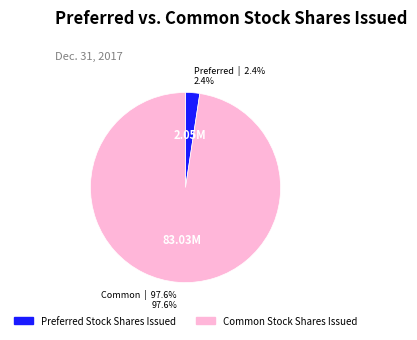

To the nearest percent, what portion does Preferred Stock Shares Issued represent?

2%